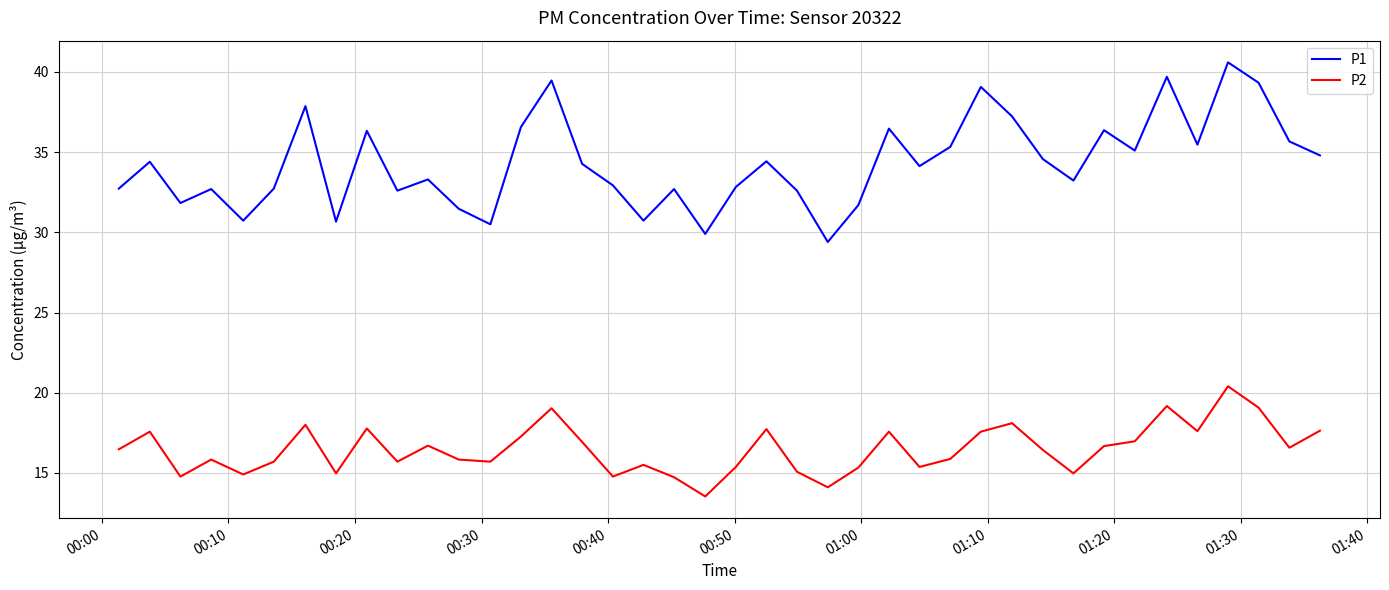

Which series has the widest spread of values?

P1